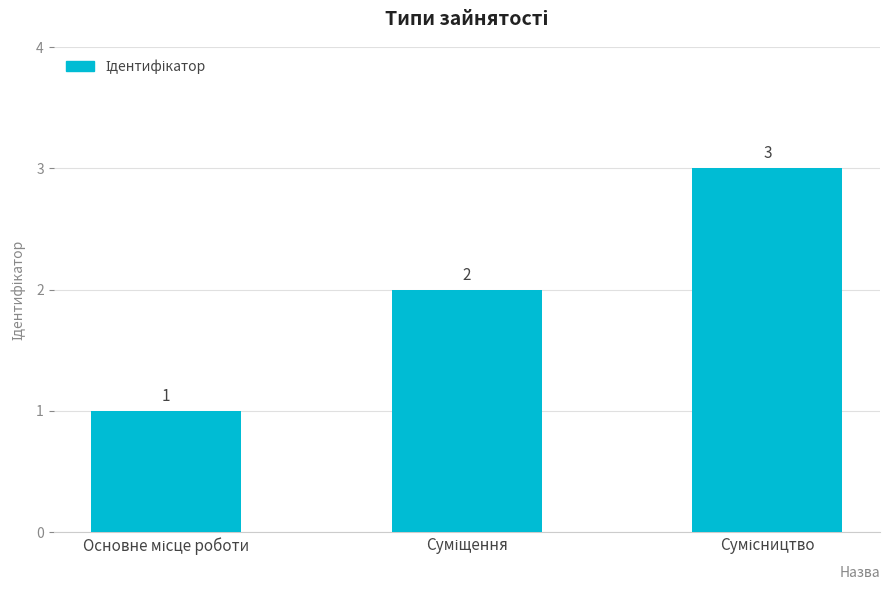

What is the difference between the maximum and minimum values?

2